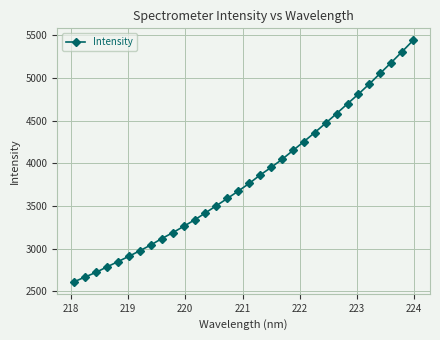

What is the smallest value displayed?

2611.6